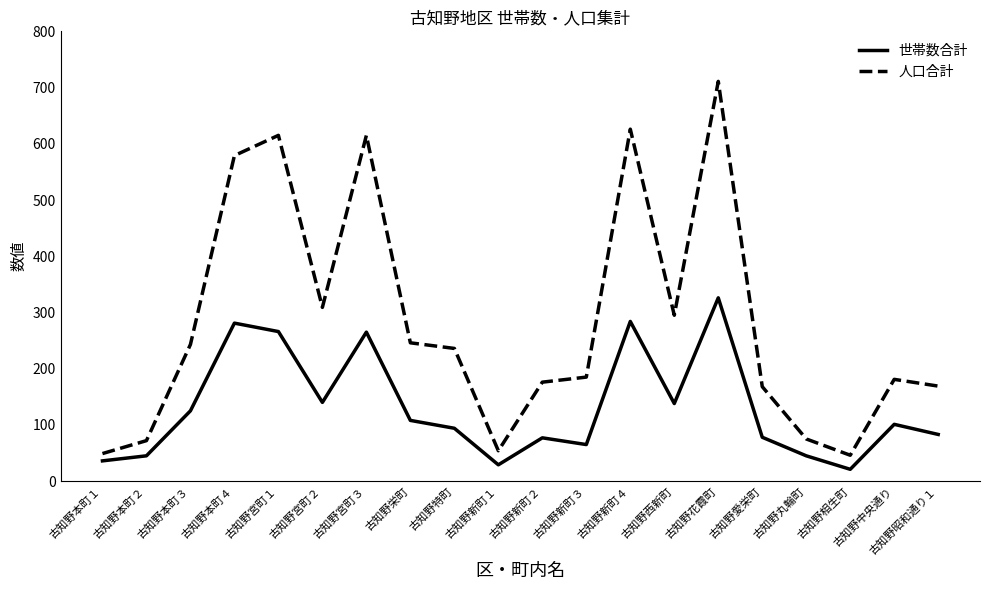

True or false: 世帯数合計 has a value of 45 at 古知野丸輪町.

True